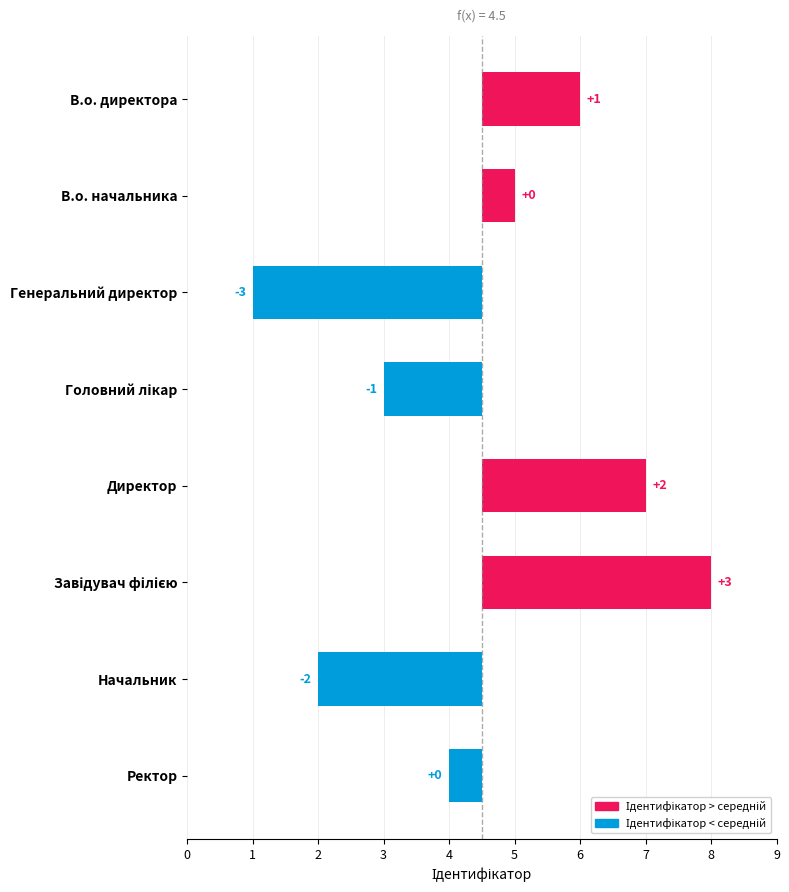

What position from the right is В.о. директора?

8